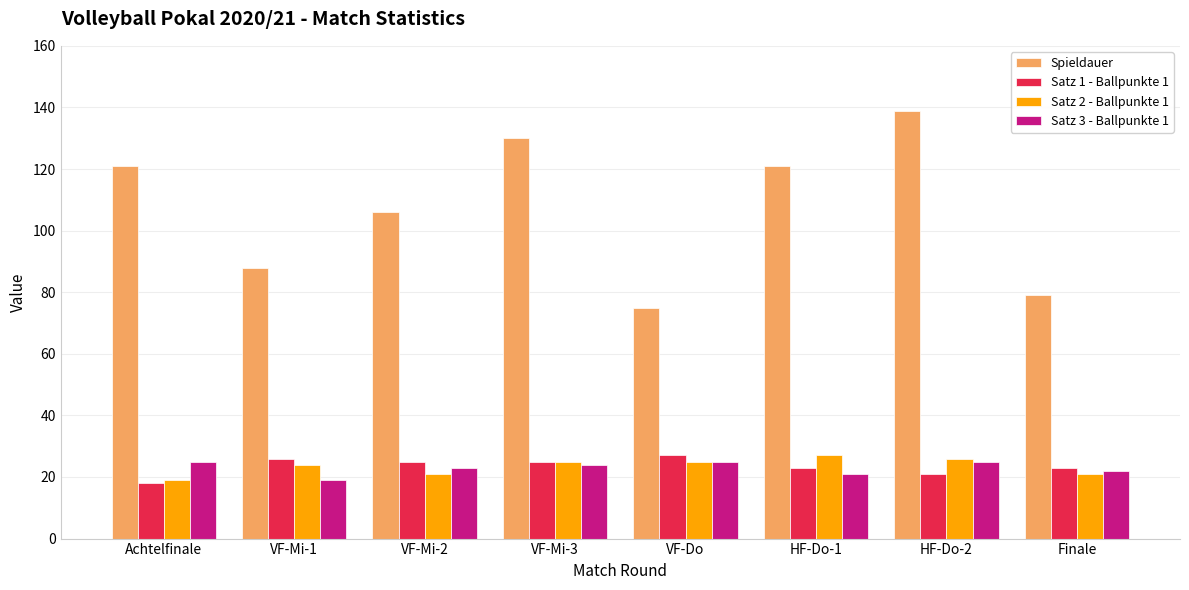

At which category does the chart reach its peak across all series?

HF-Do-2